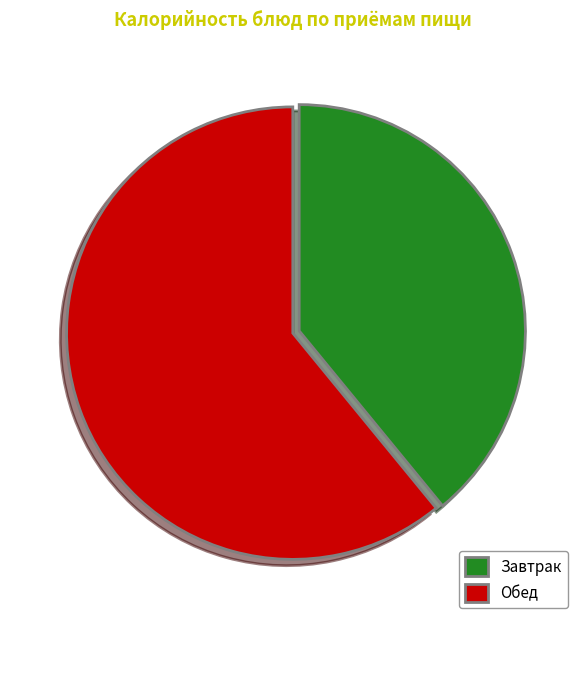

What is the largest slice in the pie chart?

Обед